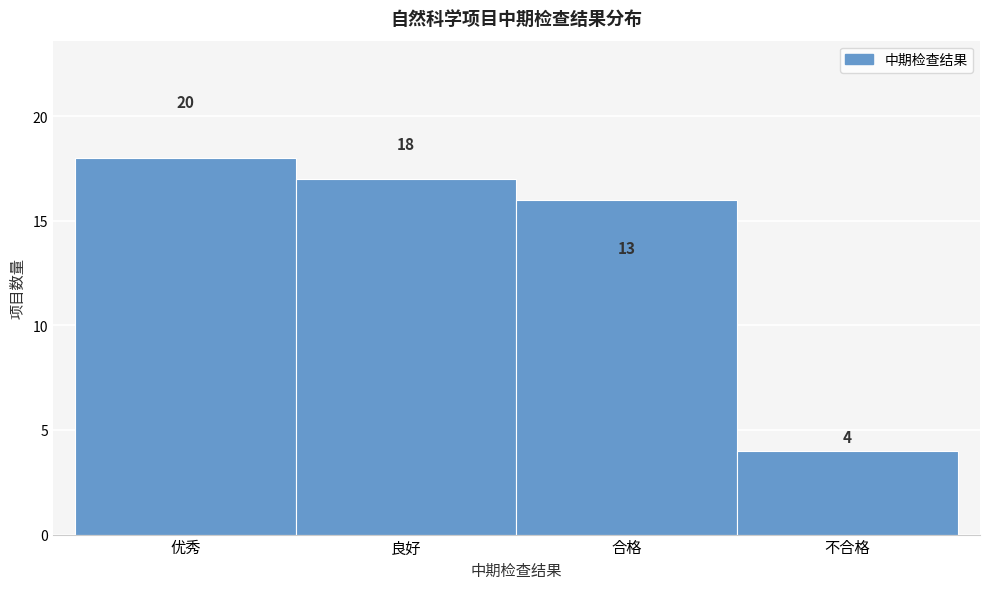

Reading right to left, extract all data points from this chart.

不合格=4	合格=16	良好=17	优秀=18